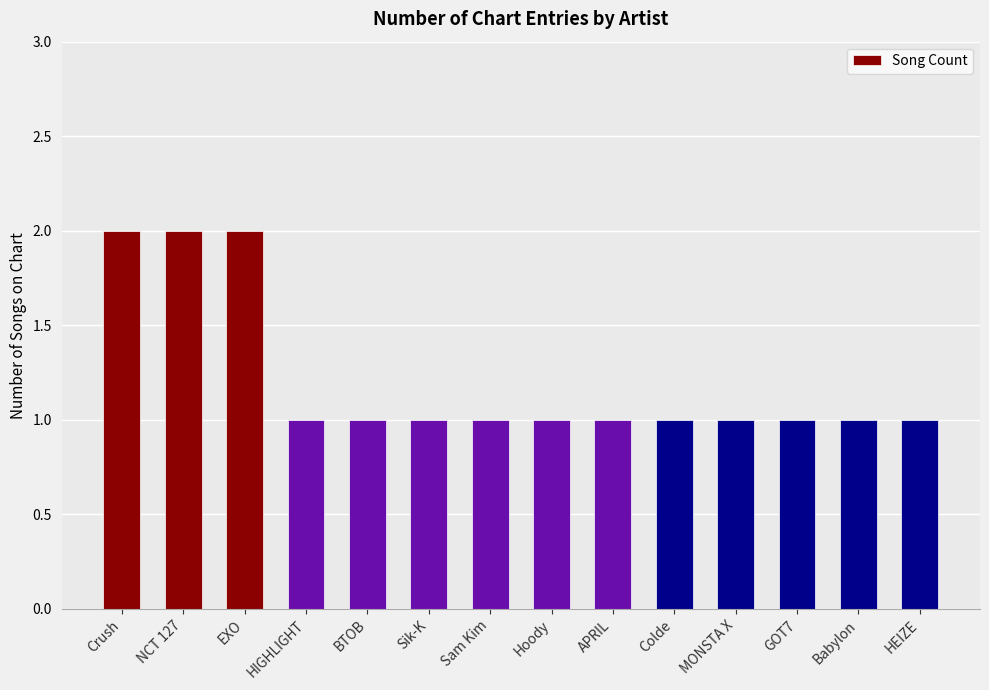

Count the values in the range 1 to 2.

14